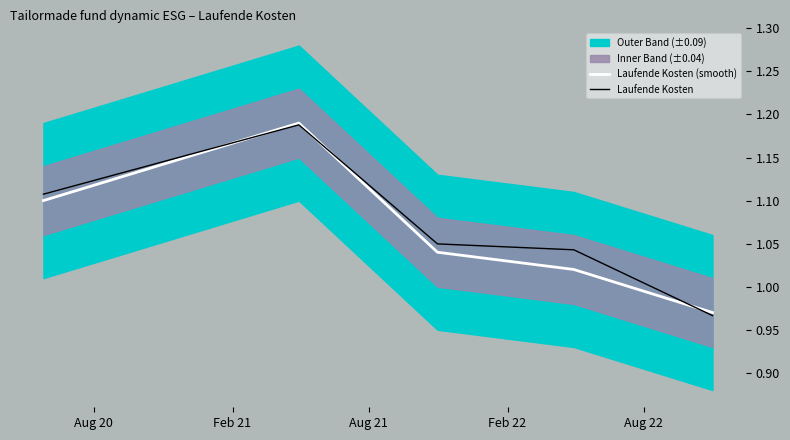

What is the difference between the Laufende Kosten (smooth) values at Aug 22 and Aug 20?

0.1